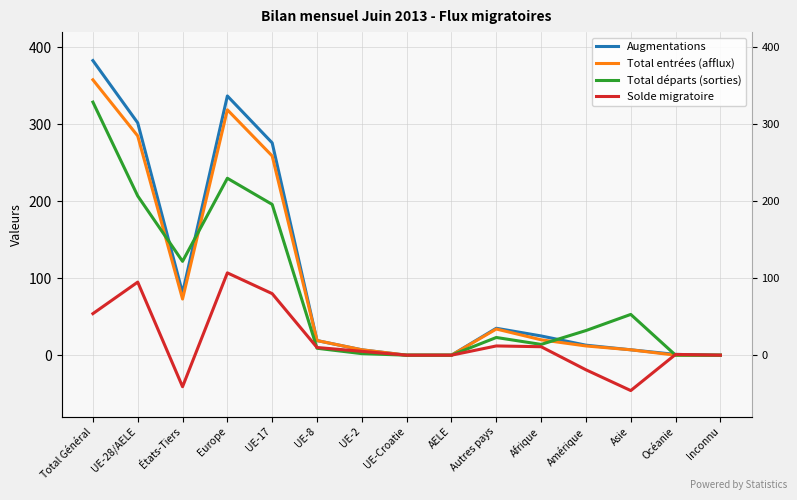

Does the chart display data point markers on the line(s)?

No